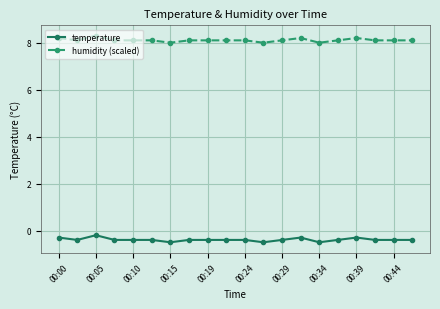

Rank the series by their average value, from lowest to highest.

temperature, humidity (scaled)